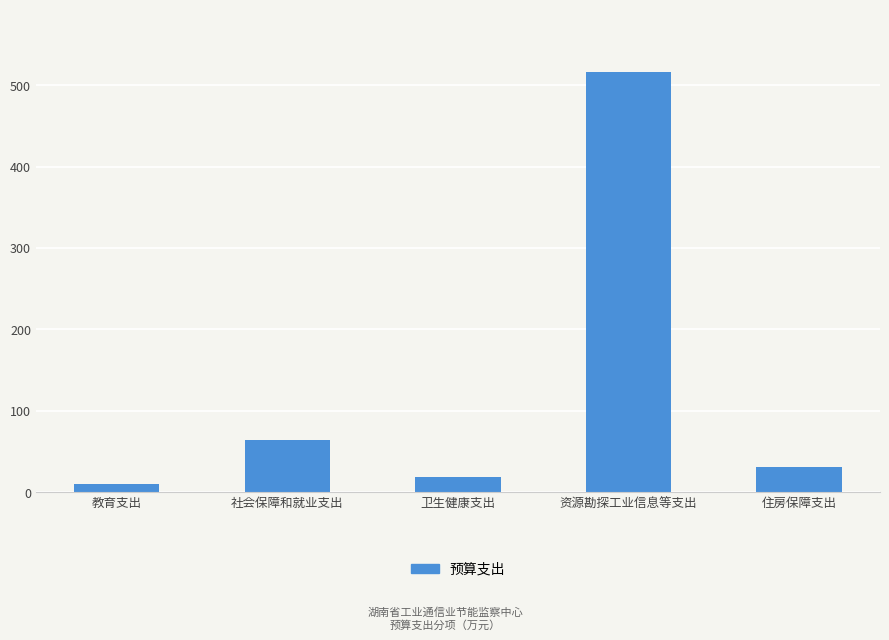

Does the chart contain stacked bars?

No